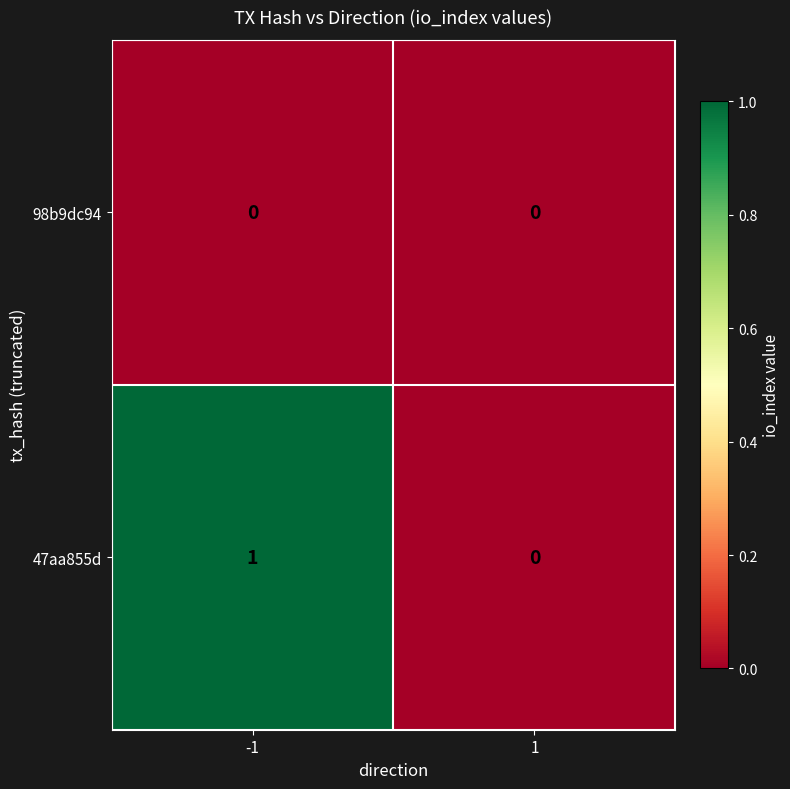

Which series has the largest total across all categories?

47aa855d